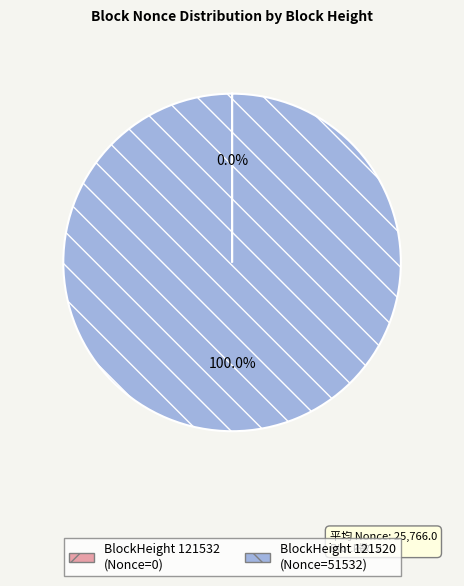

To the nearest percent, what is the difference between the largest and smallest slice percentages?

100%